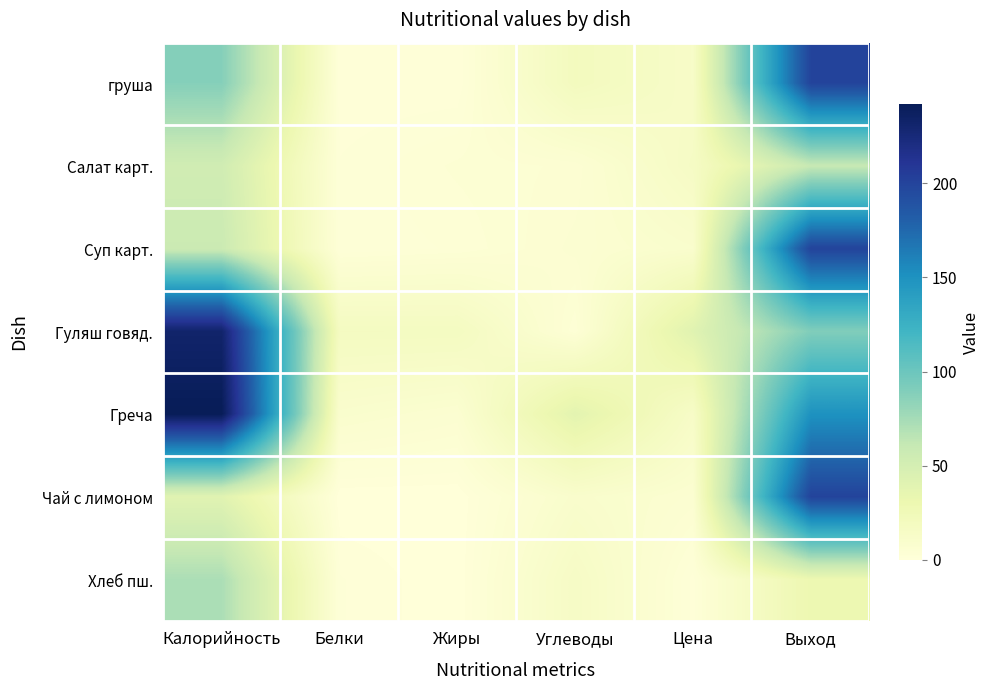

List the series in order of their peak value, lowest first.

Салат карт., Хлеб пш., груша, Суп карт., Чай с лимоном, Гуляш говяд., Греча